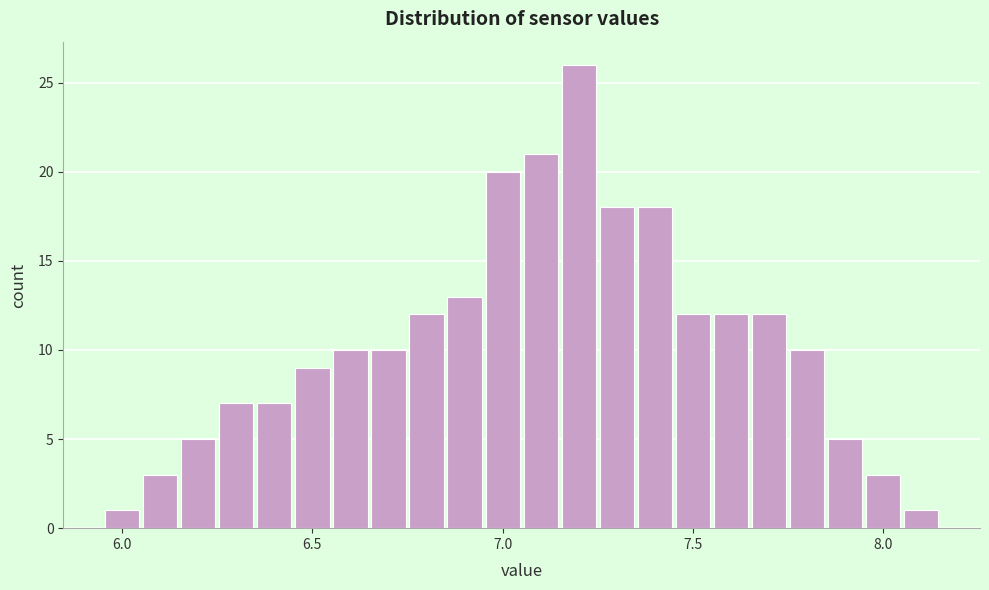

Read against the x-axis, roughly where is the centre of the tallest bar?

7.20